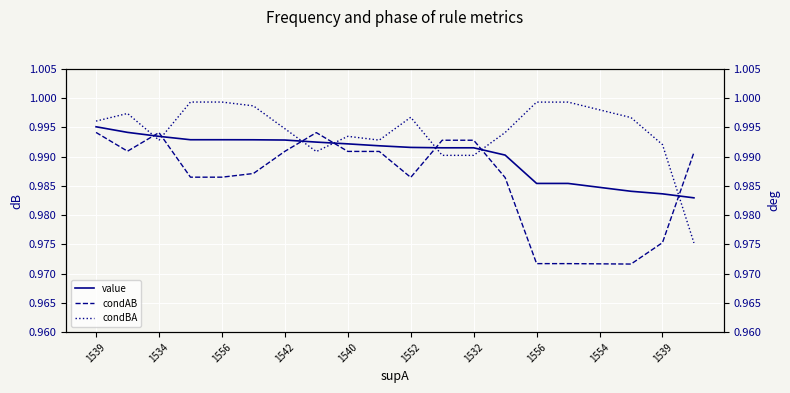

Which has a higher value, 1556 or 1539?

1556